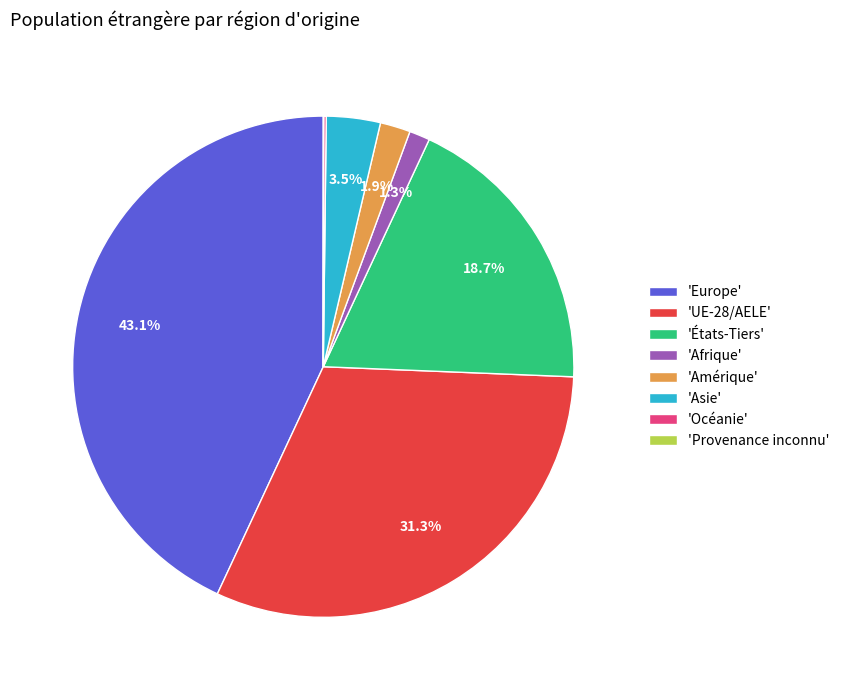

What is the largest slice in the pie chart?

'Europe'